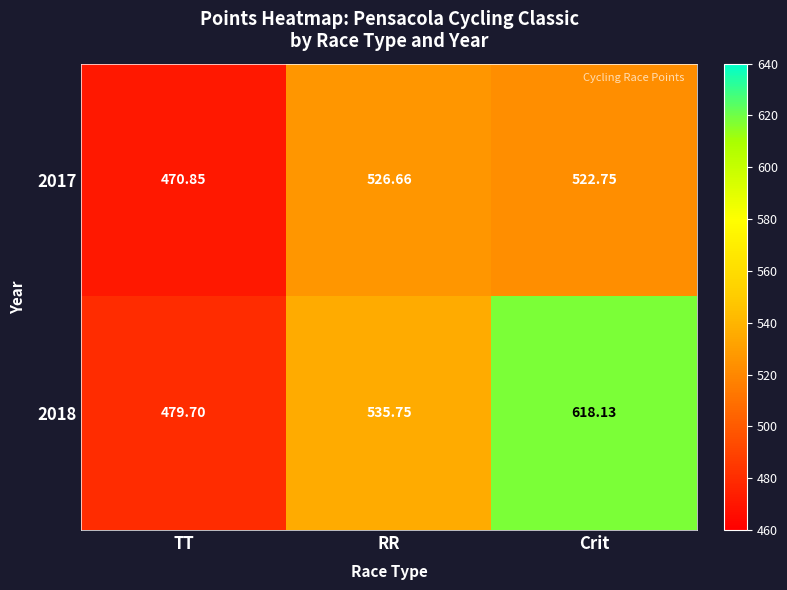

At which label is 2017 closest to 498?

Crit